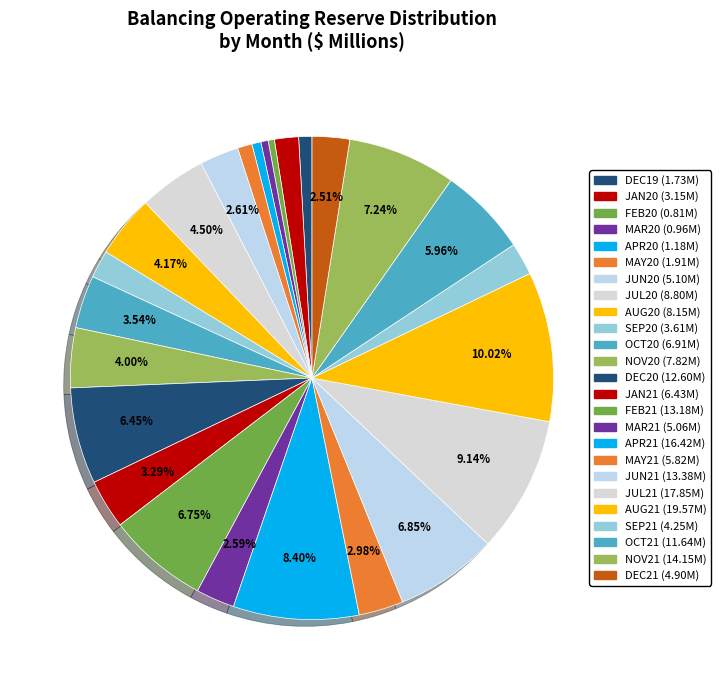

Which category has the smallest portion of the pie?

FEB20